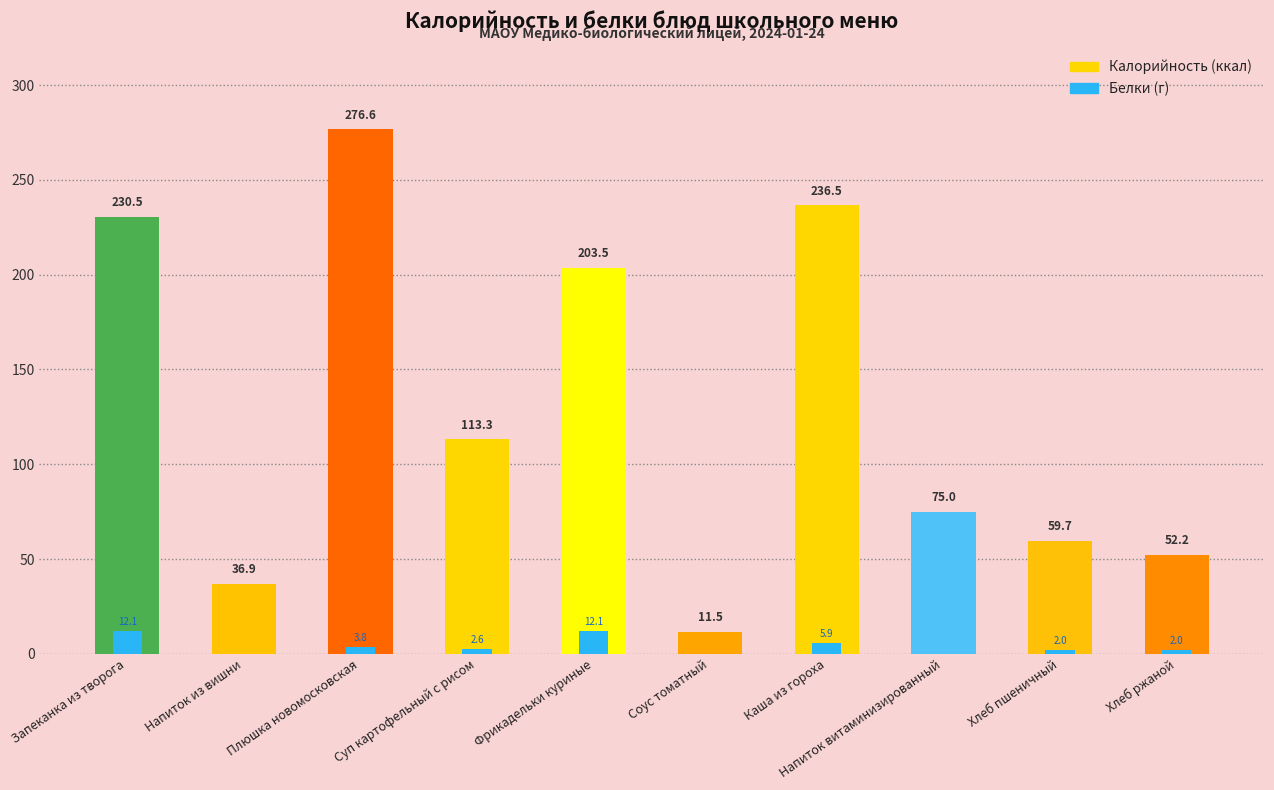

What is the sum of the Белки values at Суп картофельный с рисом and Запеканка из творога?

14.7